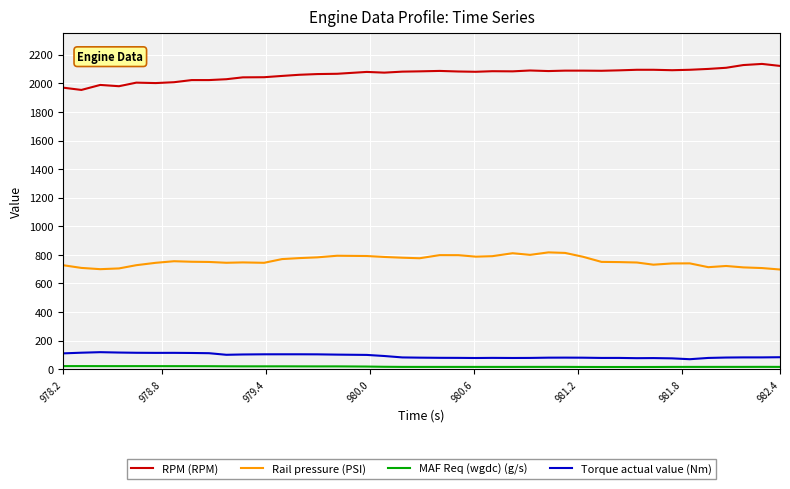

True or false: Torque actual value (Nm) and RPM (RPM) cross at least once.

False